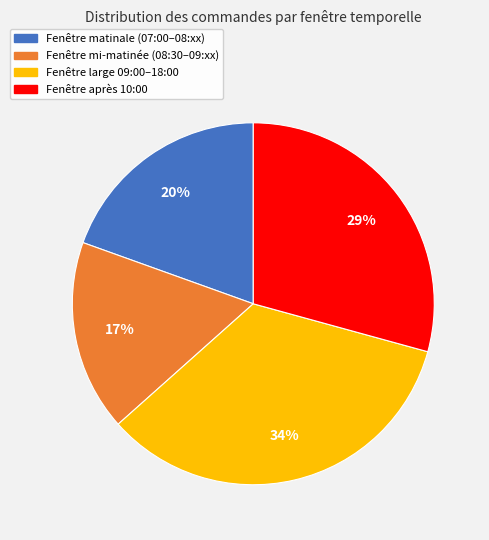

To the nearest percent, what is the average slice percentage?

25%